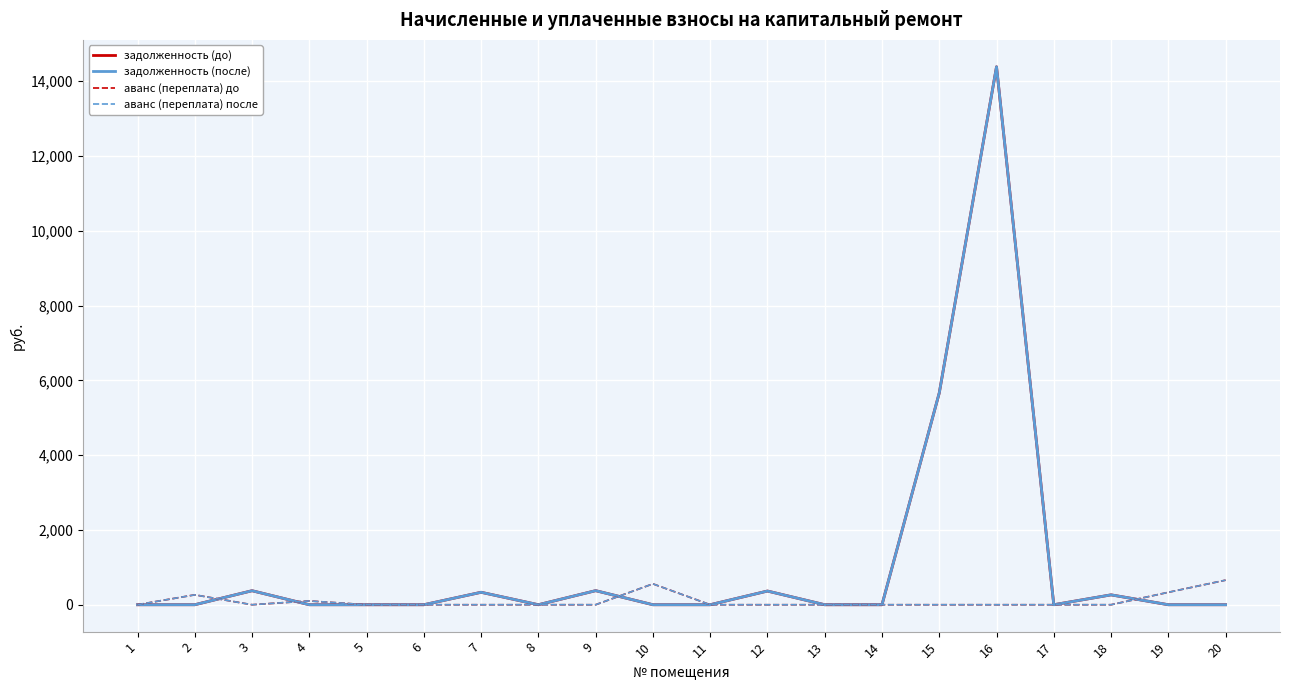

Is it true that аванс (переплата) после equals 264.5 at 2?

True